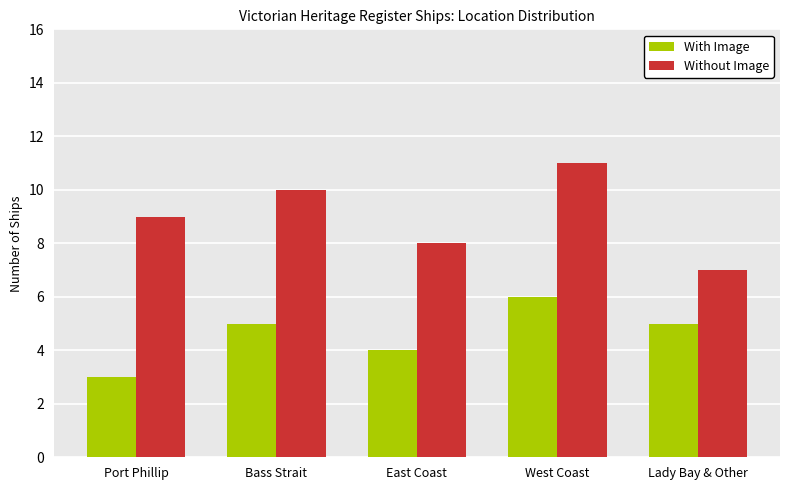

Which category has the highest value in the With Image series?

West Coast